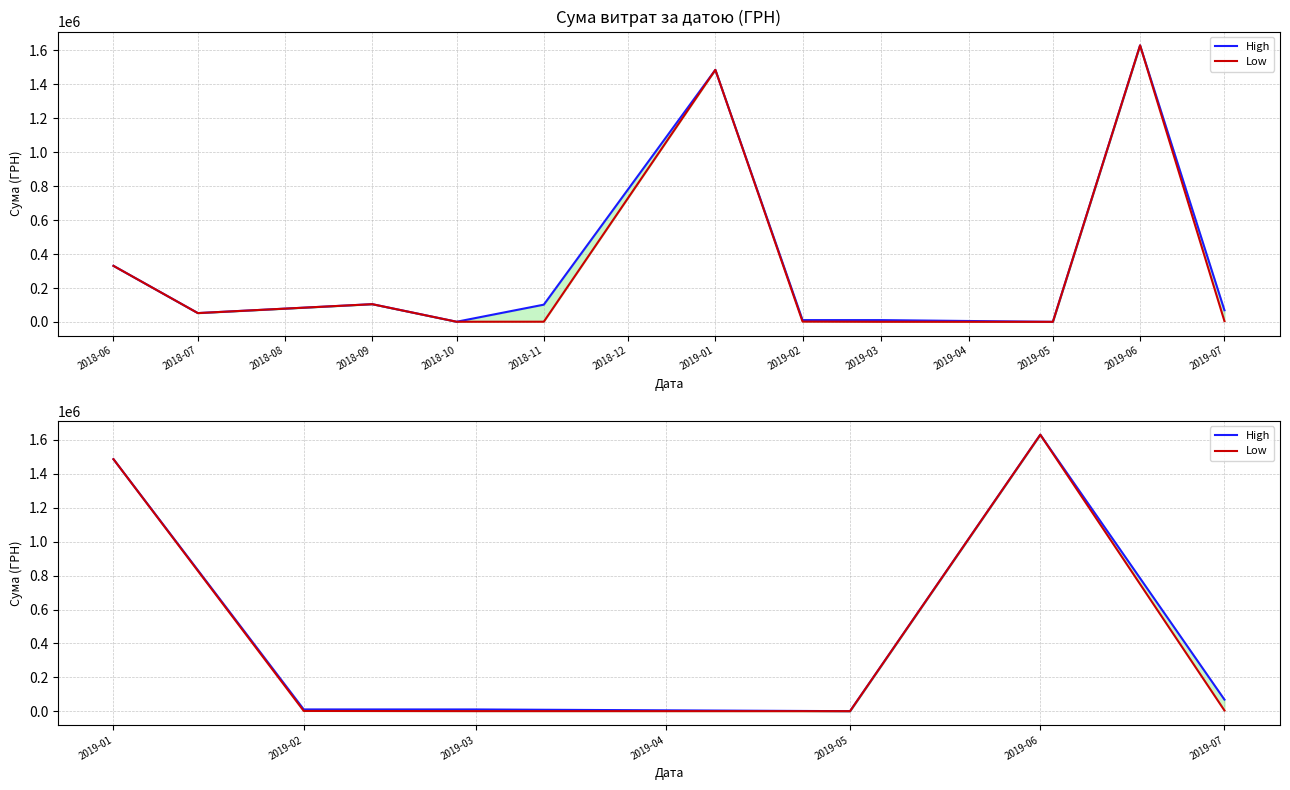

True or false: High and Low cross at least once.

False